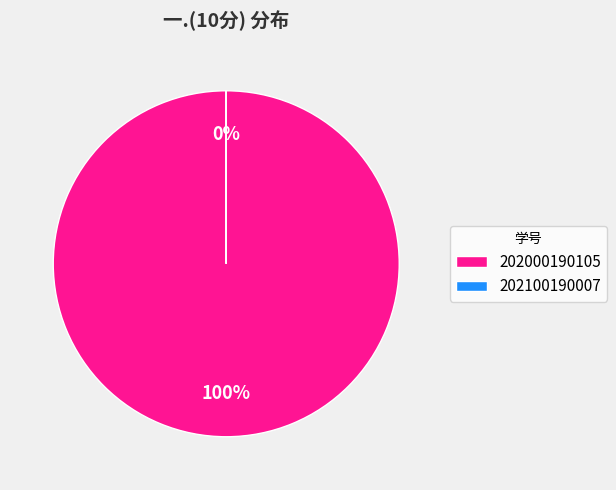

What is the largest slice in the pie chart?

202000190105